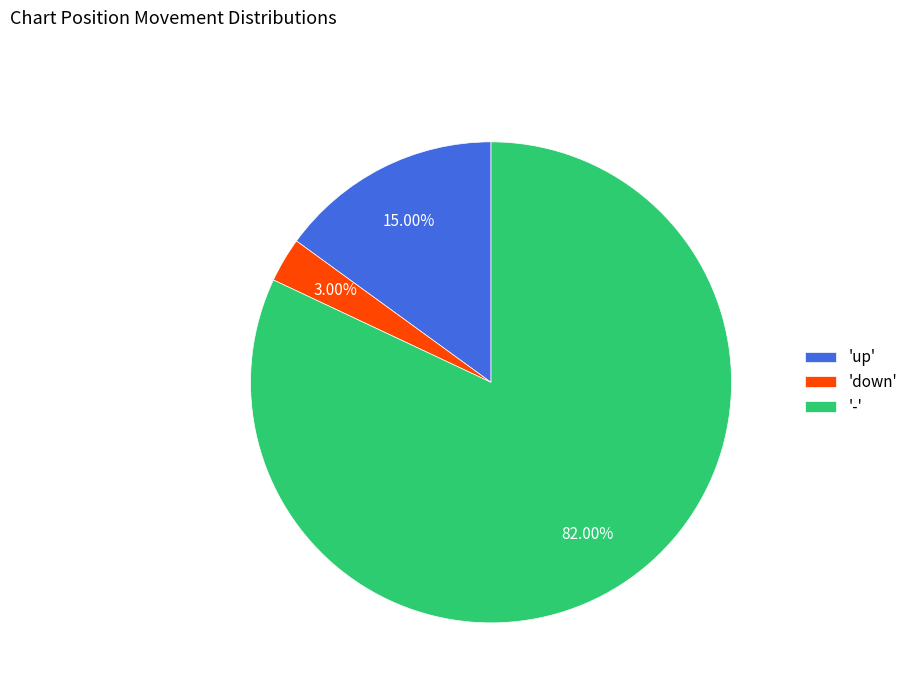

Which category has the smallest portion of the pie?

'down'